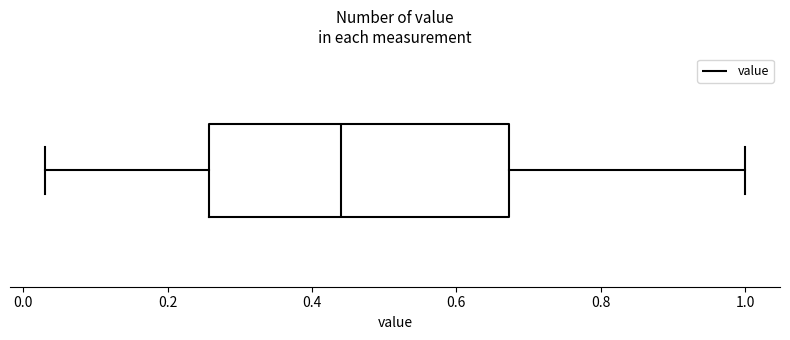

Read this box plot against the x-axis: the position of the median line, the range covered by the box, and the ends of both whiskers. The values are not printed on the chart, so give them approximately, as read against the axis.

median 0.44, box 0.26 to 0.68, whiskers 0.04 to 1.00